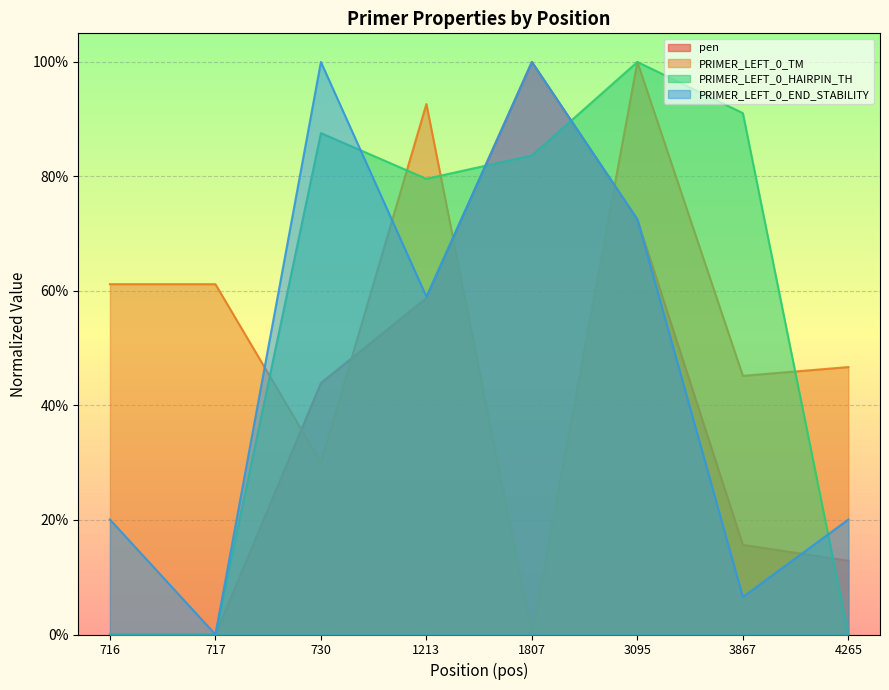

List the labels in order of PRIMER_LEFT_0_TM value, smallest first.

1807, 730, 3867, 4265, 716, 717, 1213, 3095